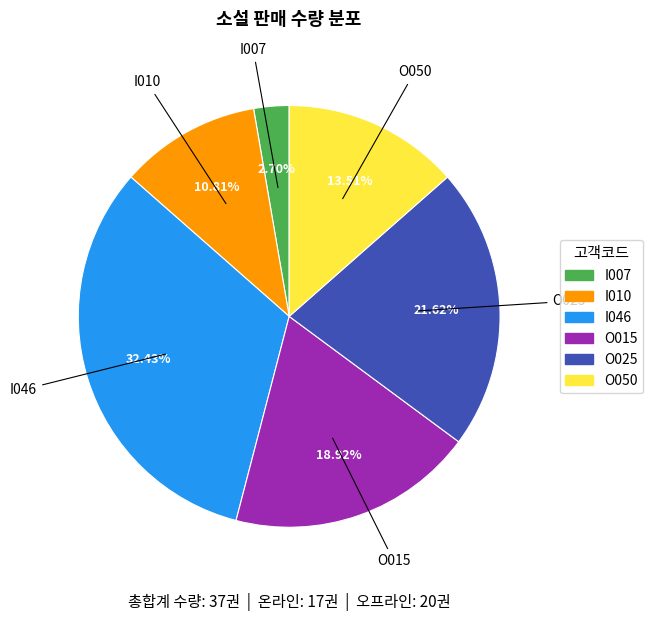

To the nearest percent, what portion does O015 represent?

19%